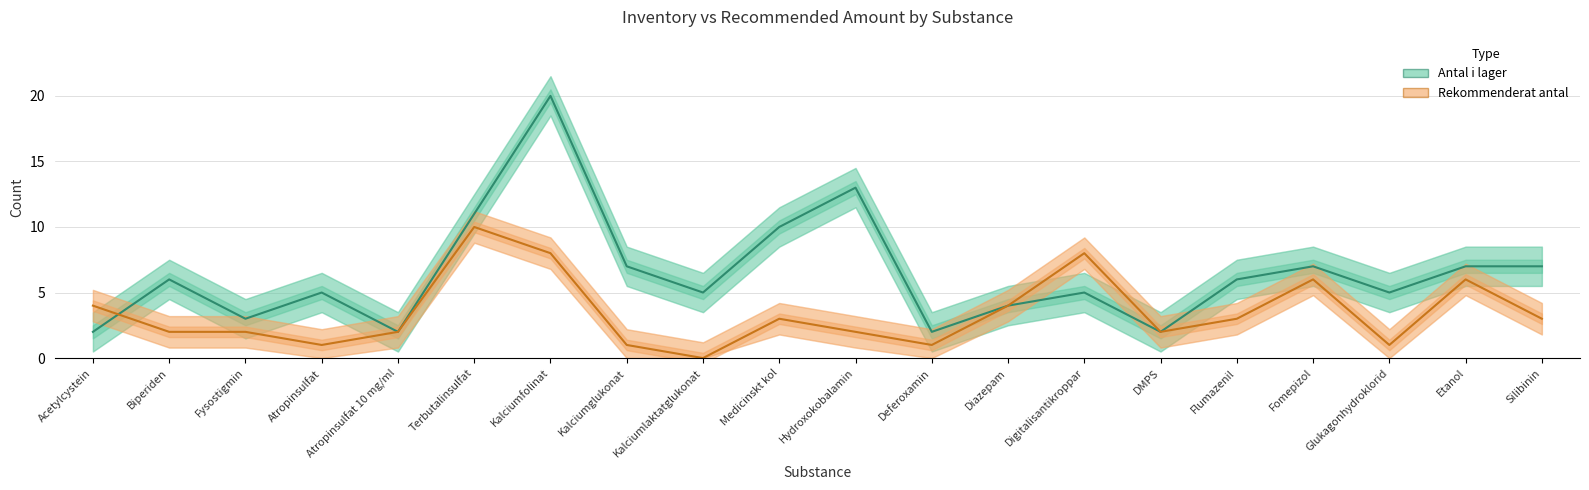

What is the difference between the maximum and minimum values in the Rekommenderat antal series?

10